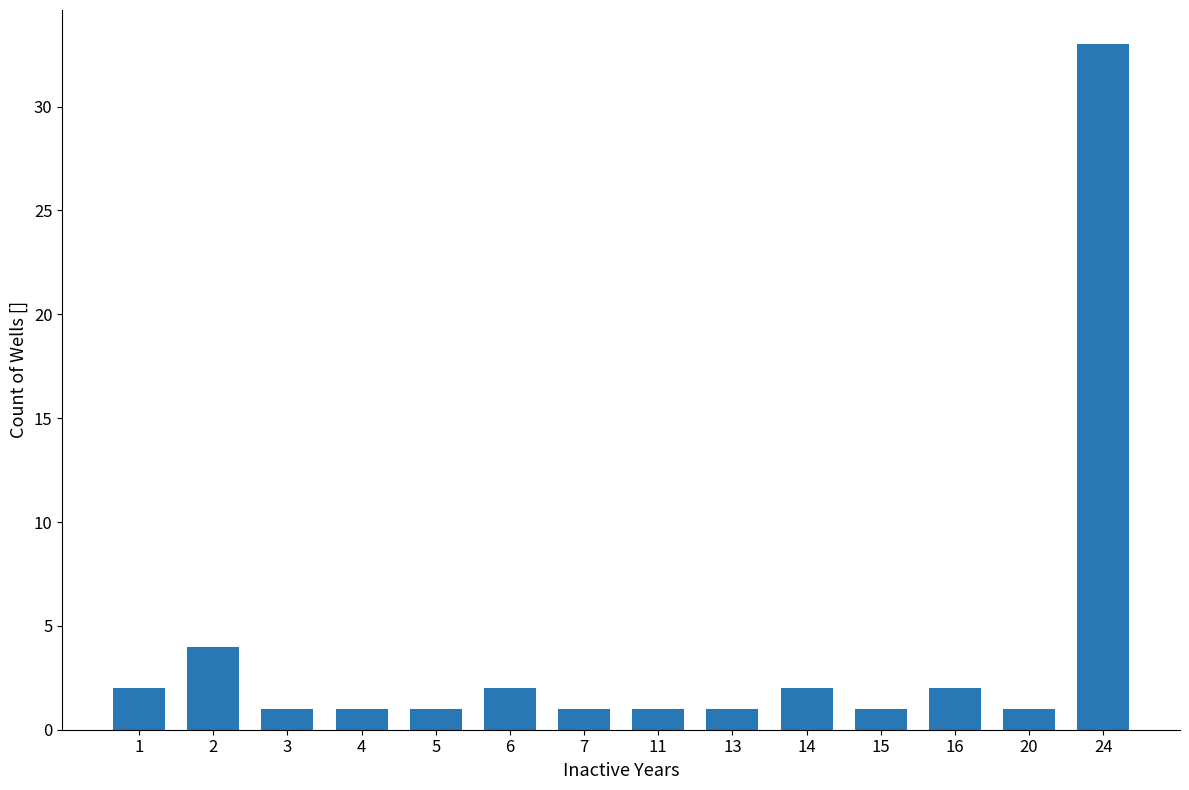

What is the minimum value shown in the chart?

1